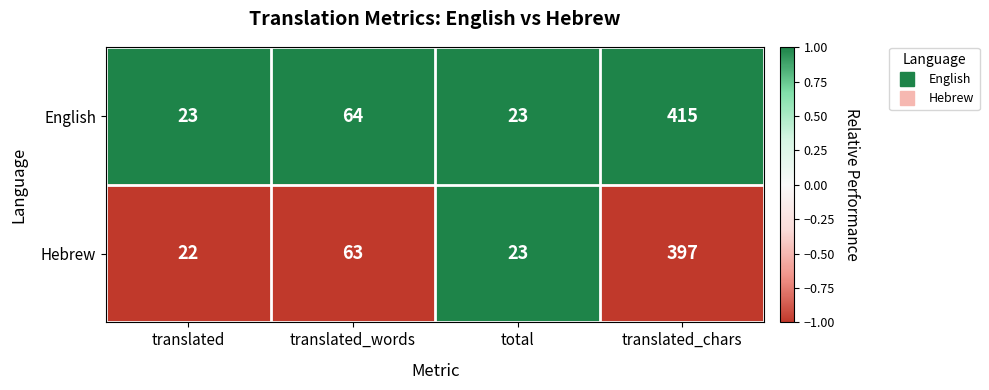

The English series shows 64 at translated_words. True or false?

True